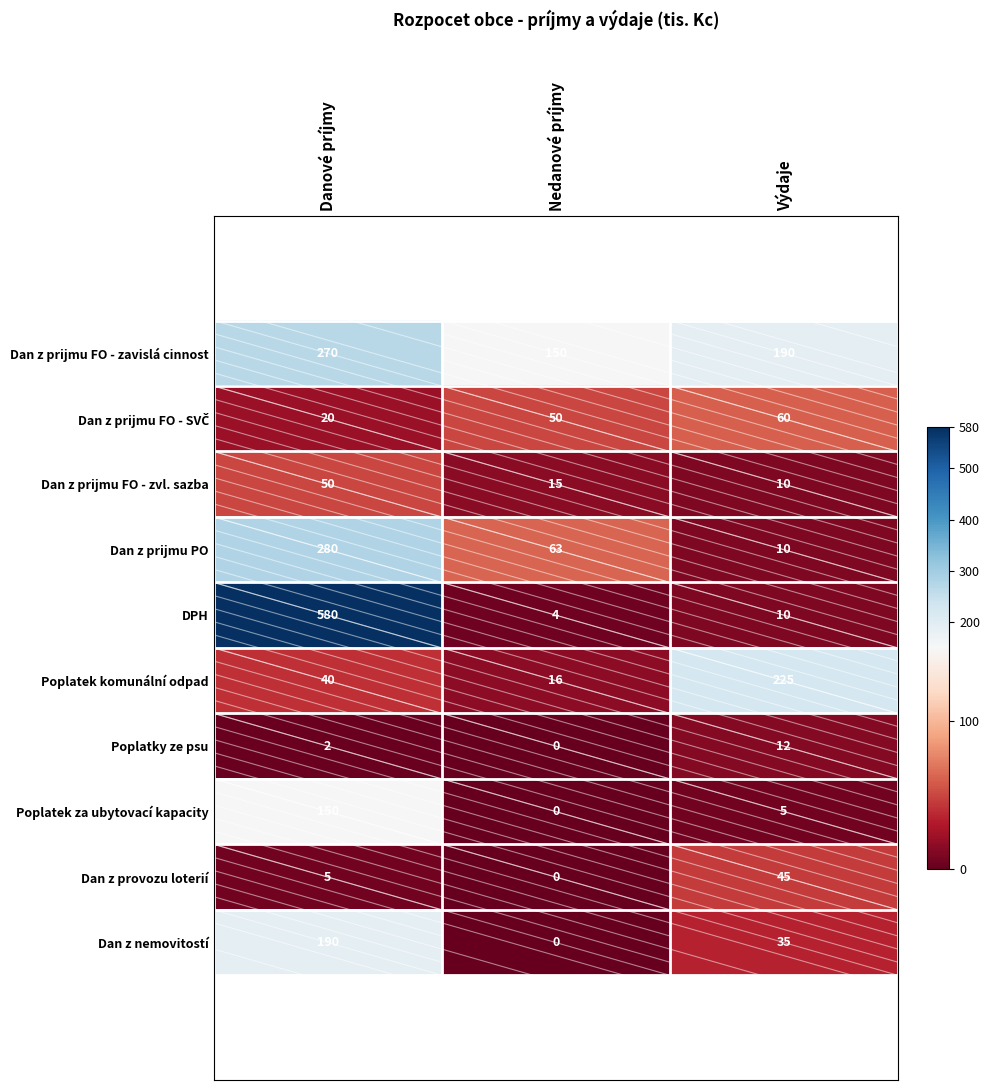

Which series has the widest spread of values?

DPH